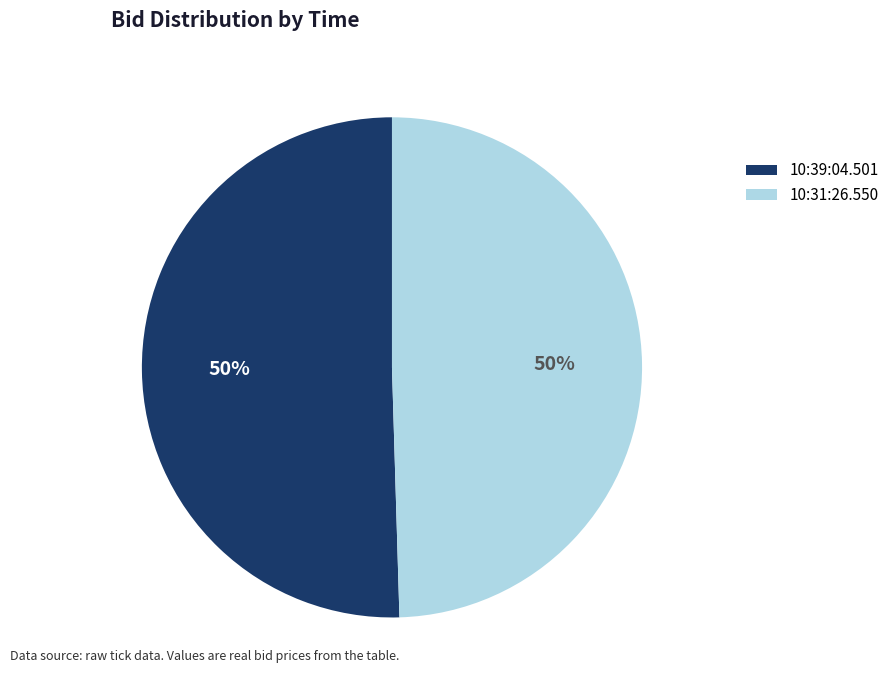

The 10:39:04.501 slice represents 38% of the pie. True or false?

False